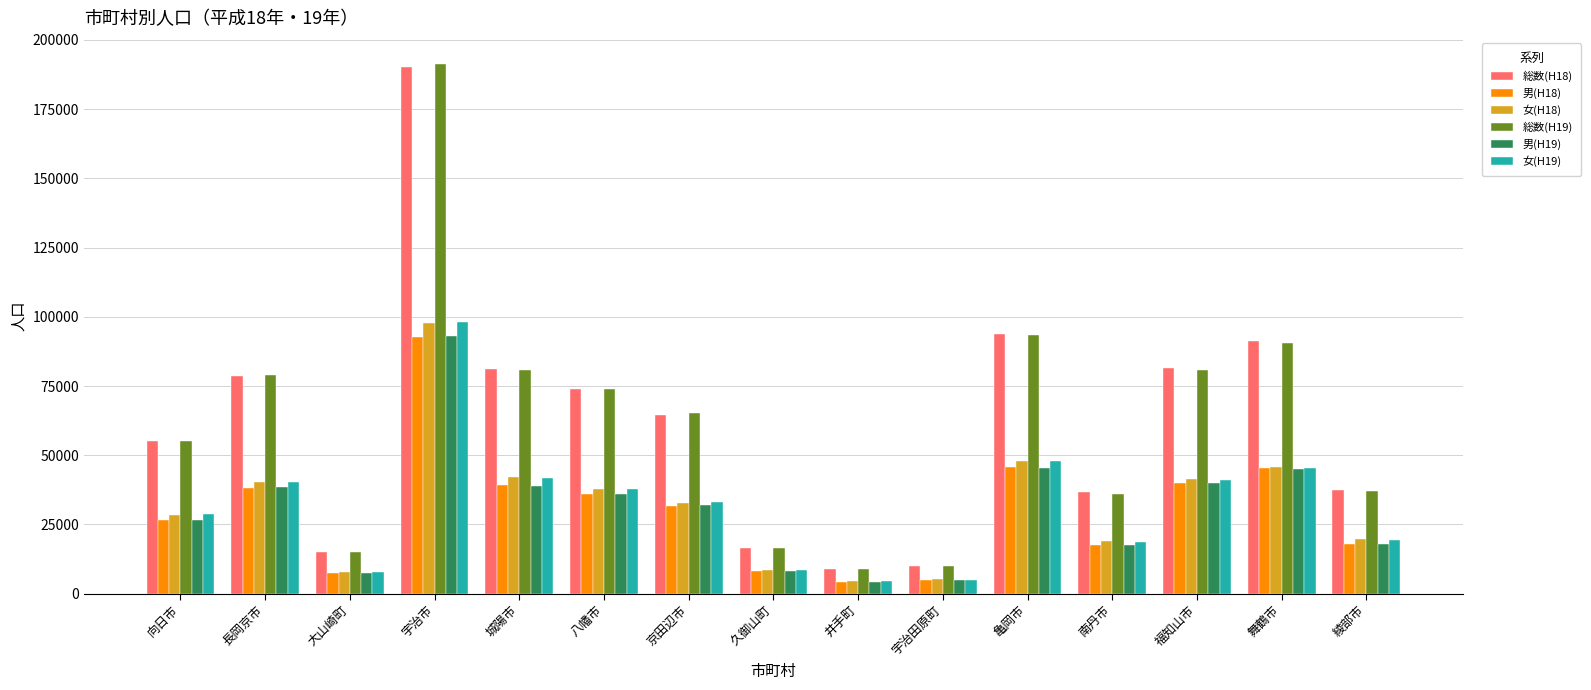

True or false: 総数(H18) has a value of 8877 at 井手町.

True